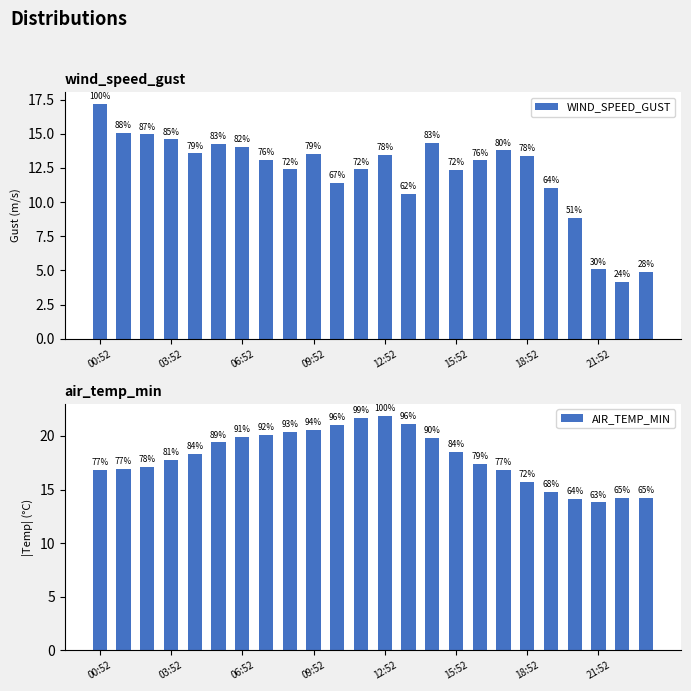

What are all the series names shown in the legend?

WIND_SPEED_GUST, AIR_TEMP_MIN